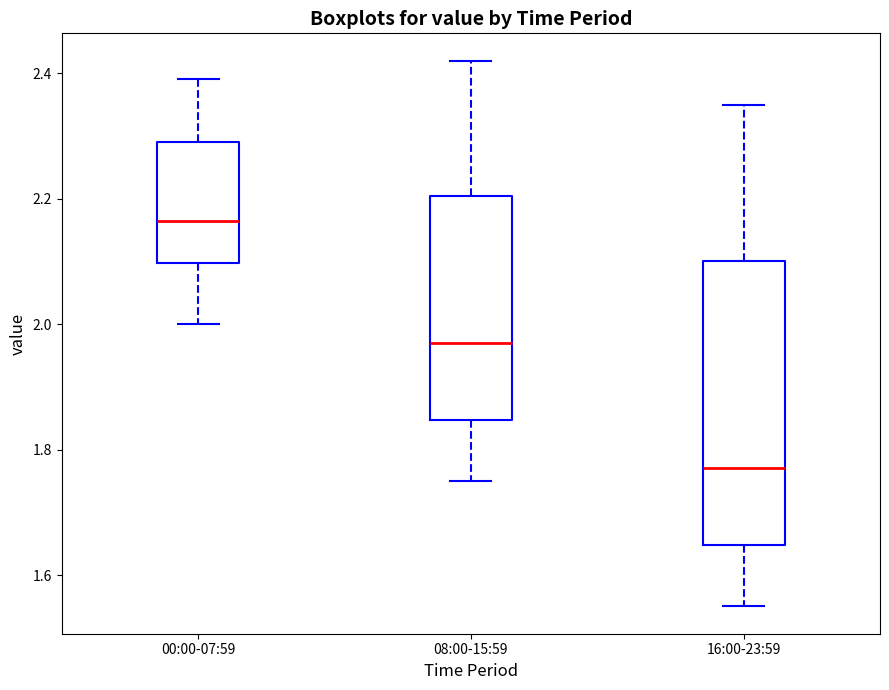

Reading left to right, read every box against the y-axis: the position of its median line, the range the box covers, and the ends of its whiskers. The values are not printed on the chart, so give them approximately, as read against the axis.

00:00-07:59: median 2.16, box 2.10 to 2.30, whiskers 2.00 to 2.40
08:00-15:59: median 1.98, box 1.84 to 2.20, whiskers 1.76 to 2.42
16:00-23:59: median 1.78, box 1.64 to 2.10, whiskers 1.56 to 2.36